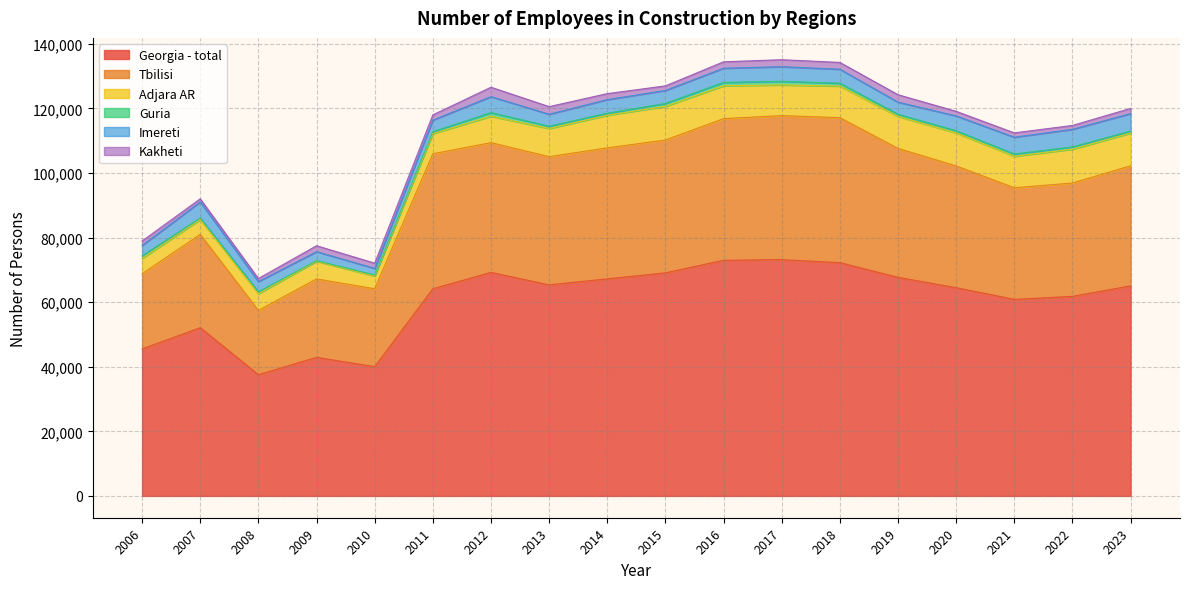

How many lines are shown in the chart?

6